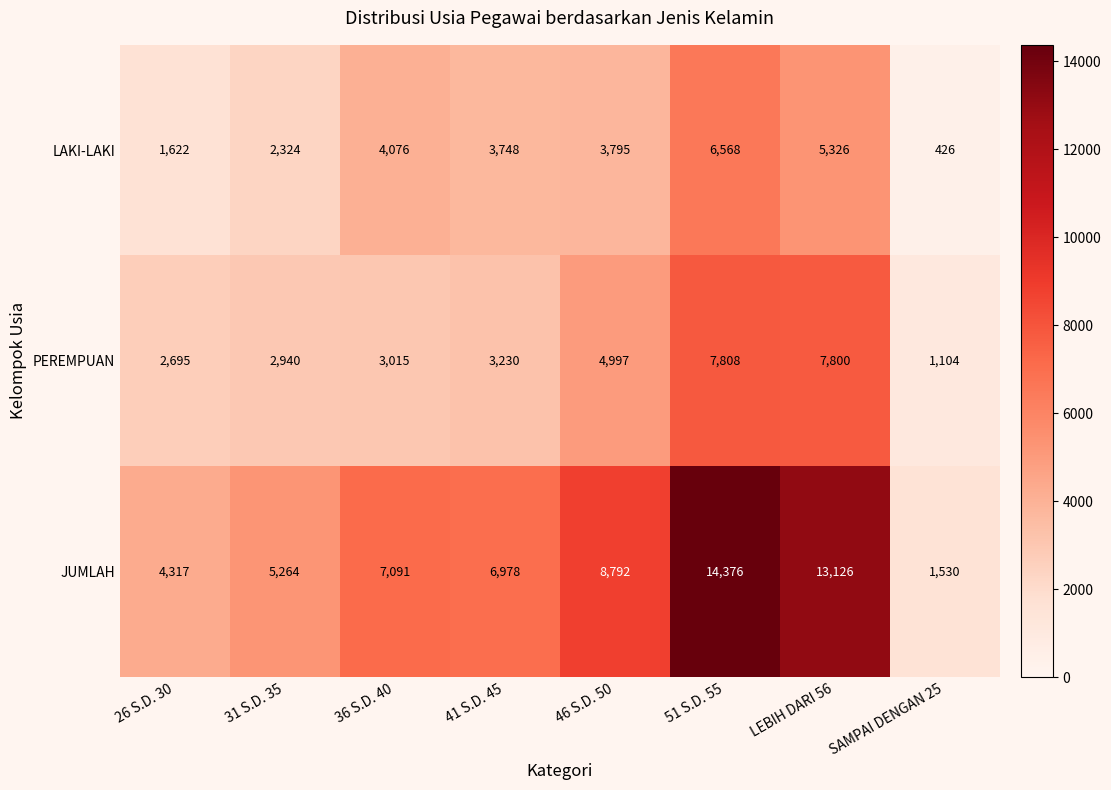

Where is PEREMPUAN nearest to the value 4456?

46 S.D. 50